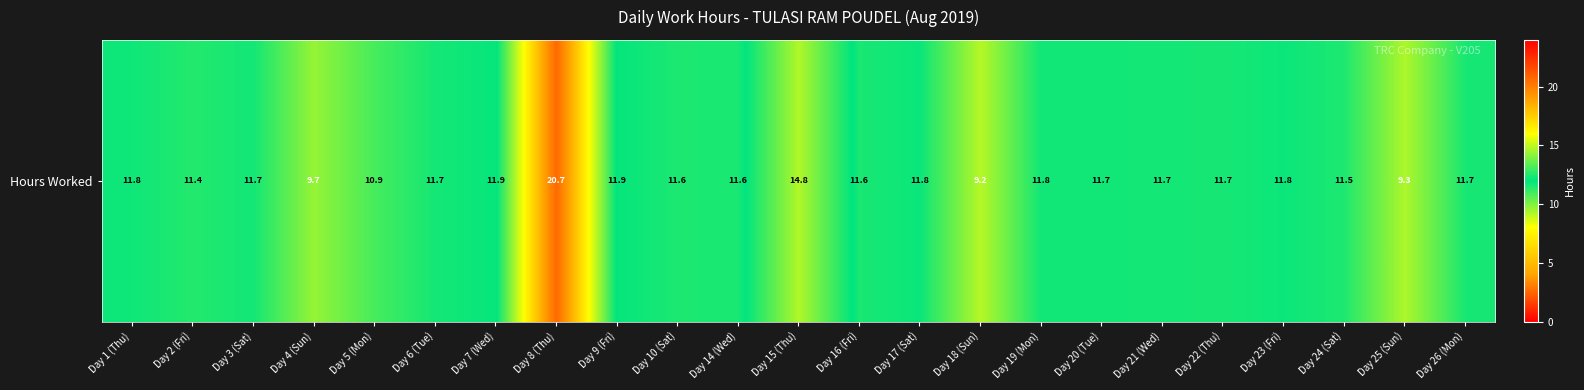

Is it true that the value at Day 7 (Wed) is 11.9?

True